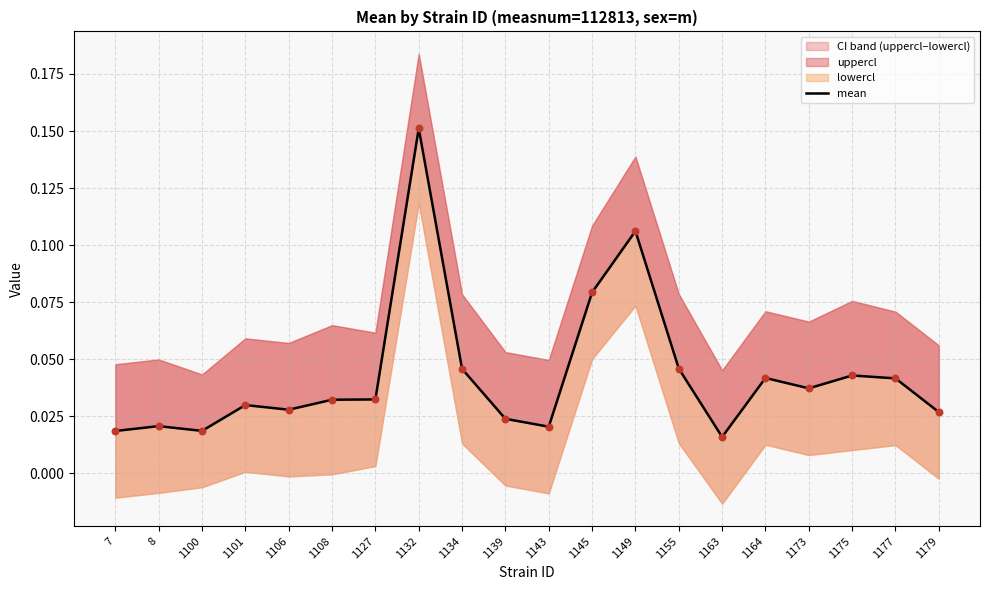

Which has a higher value, 1108 or 1106?

1108